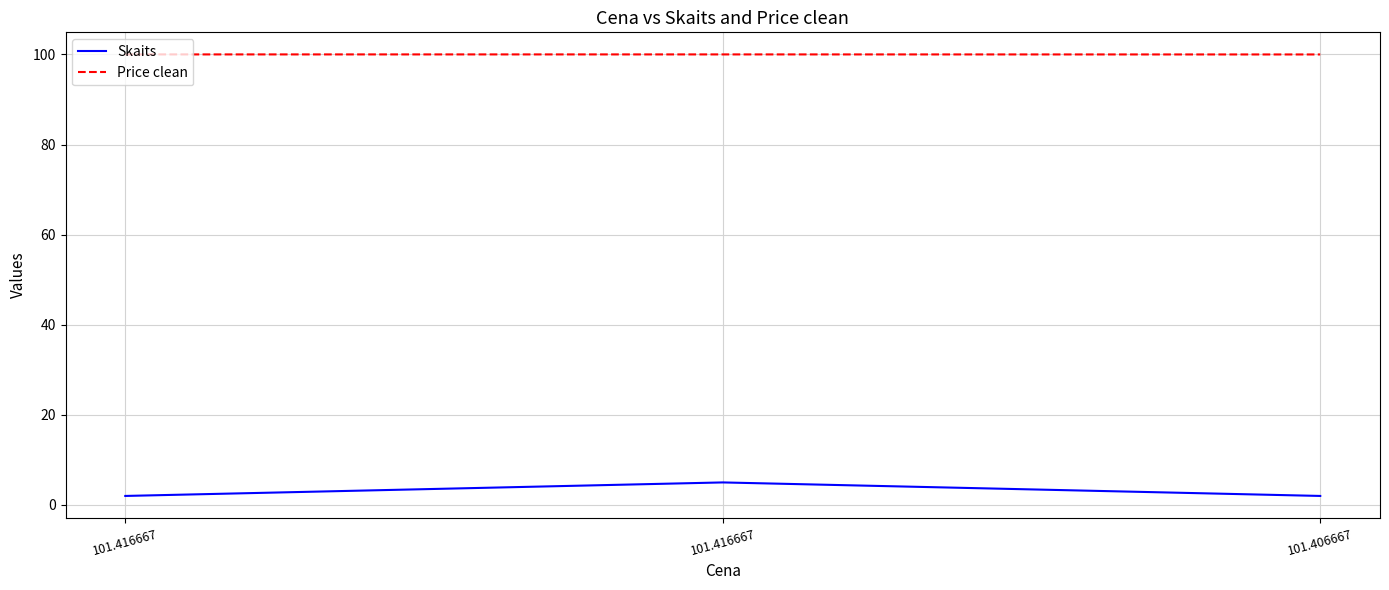

What is the difference between the maximum and minimum values in the Skaits series?

3.0